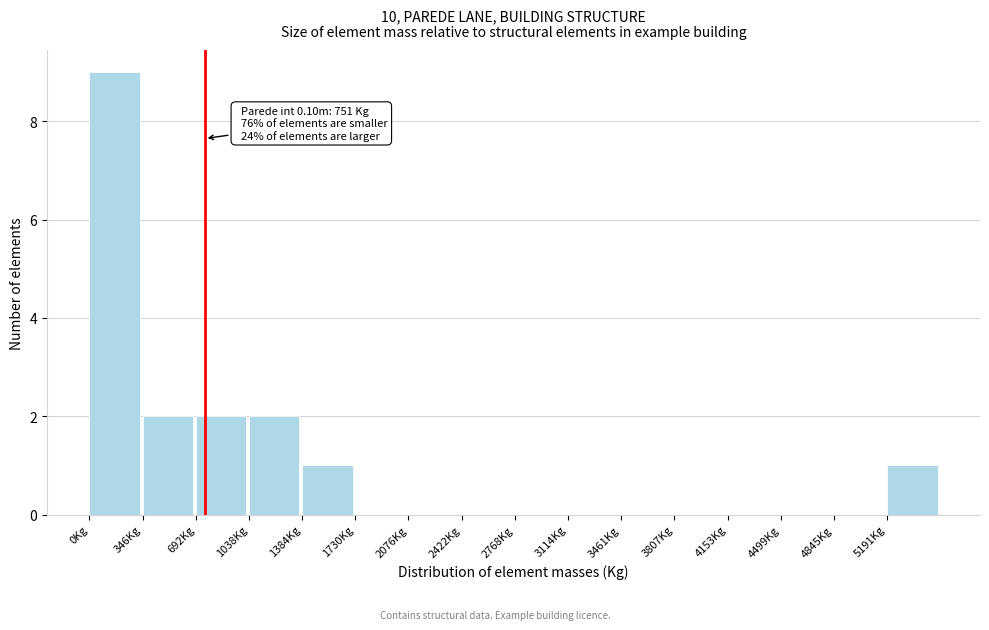

Over which range of the x-axis is the bar tallest?

0 to 350